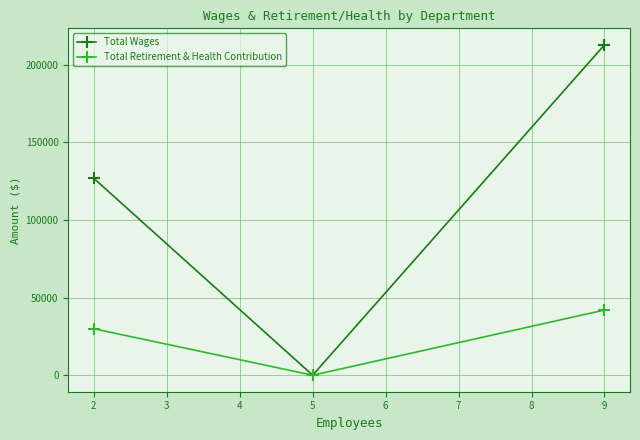

Which category has the highest value across all series?

9